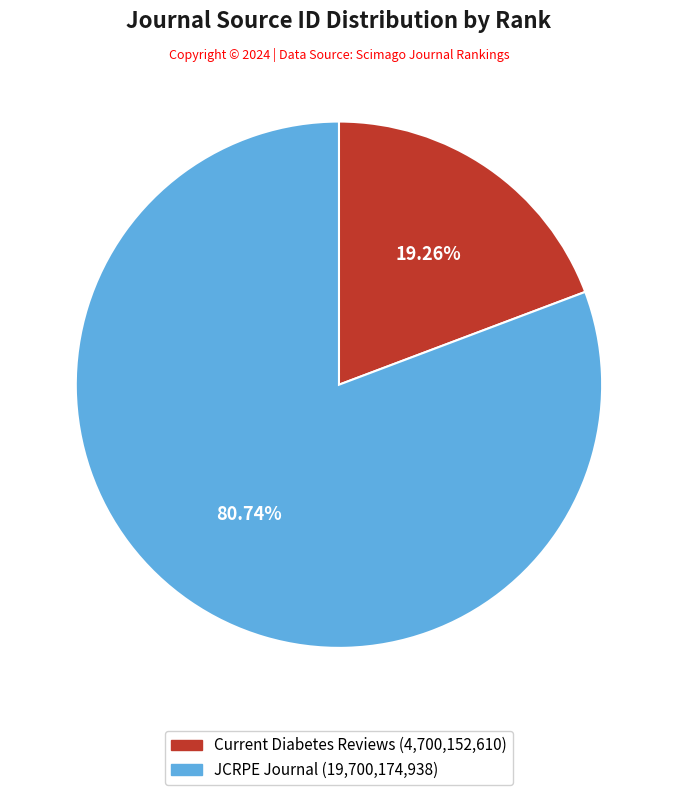

Count the number of slices in the pie.

2